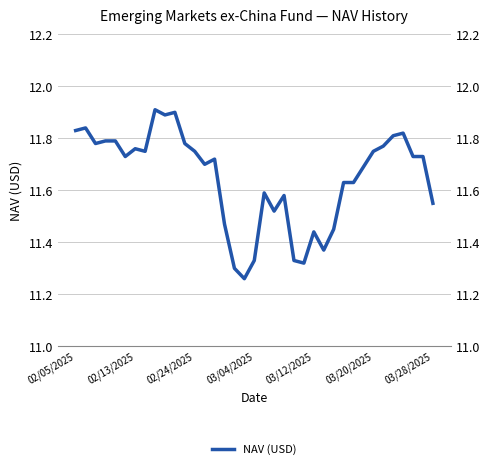

Reading left to right, transcribe all the data shown in this chart.

11.8	11.8	11.8	11.8	11.8	11.7	11.8	11.8	11.9	11.9	11.9	11.8	11.8	11.7	11.7	11.5	11.3	11.3	11.3	11.6	11.5	11.6	11.3	11.3	11.4	11.4	11.4	11.6	11.6	11.7	11.8	11.8	11.8	11.8	11.7	11.7	11.6